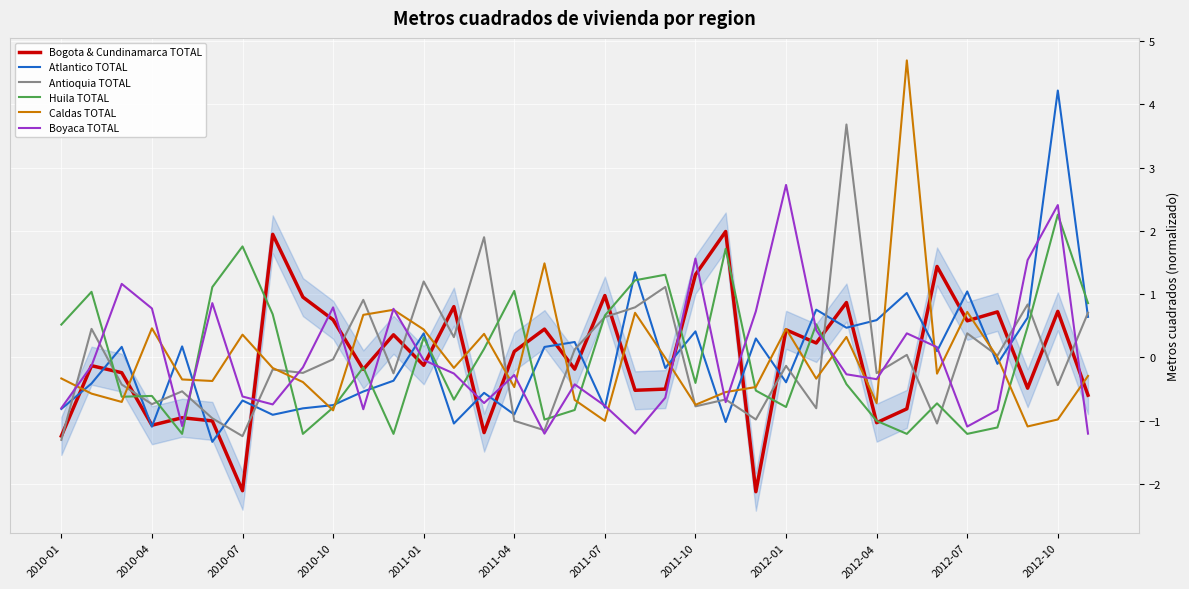

Reading right to left, transcribe all the data shown in this chart.

Bogota & Cundinamarca TOTAL: -0.6	0.7	-0.5	0.7	0.6	1.4	-0.8	-1.0	0.9	0.2	0.4	-2.1	2.0	1.3	-0.5	-0.5	1.0	-0.2	0.4	0.1	-1.2	0.8	-0.1	0.4	-0.2	0.6	1.0	1.9	-2.1	-1.0	-1.0	-1.1	-0.2	-0.1	-1.2
Atlantico TOTAL: 0.6	4.2	0.6	-0.1	1.0	0.1	1.0	0.6	0.5	0.8	-0.4	0.3	-1.0	0.4	-0.2	1.3	-0.8	0.2	0.2	-0.9	-0.6	-1.0	0.4	-0.4	-0.5	-0.8	-0.8	-0.9	-0.7	-1.3	0.2	-1.1	0.2	-0.4	-0.8
Antioquia TOTAL: 0.7	-0.4	0.8	0.0	0.4	-1.0	0.0	-0.2	3.7	-0.8	-0.1	-1.0	-0.7	-0.8	1.1	0.8	0.6	0.1	-1.1	-1.0	1.9	0.3	1.2	-0.3	0.9	-0.0	-0.2	-0.2	-1.2	-1.0	-0.5	-0.7	-0.4	0.5	-1.3
Huila TOTAL: 0.9	2.3	0.5	-1.1	-1.2	-0.7	-1.2	-1.0	-0.4	0.5	-0.8	-0.5	1.7	-0.4	1.3	1.2	0.7	-0.8	-1.0	1.1	0.1	-0.7	0.3	-1.2	-0.2	-0.8	-1.2	0.7	1.8	1.1	-1.2	-0.6	-0.6	1.0	0.5
Caldas TOTAL: -0.3	-1.0	-1.1	0.0	0.7	-0.3	4.7	-0.7	0.3	-0.3	0.5	-0.5	-0.5	-0.7	-0.0	0.7	-1.0	-0.7	1.5	-0.5	0.4	-0.2	0.4	0.8	0.7	-0.8	-0.4	-0.2	0.4	-0.4	-0.3	0.5	-0.7	-0.6	-0.3
Boyaca TOTAL: -1.2	2.4	1.5	-0.8	-1.1	0.2	0.4	-0.3	-0.3	0.4	2.7	0.7	-0.7	1.6	-0.6	-1.2	-0.8	-0.4	-1.2	-0.3	-0.7	-0.3	-0.0	0.8	-0.8	0.8	-0.2	-0.7	-0.6	0.9	-1.1	0.8	1.2	-0.1	-0.8